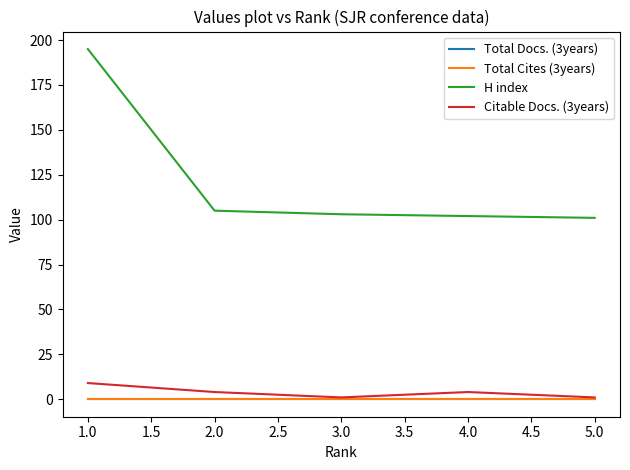

Is this an area chart (filled region under the line)?

No